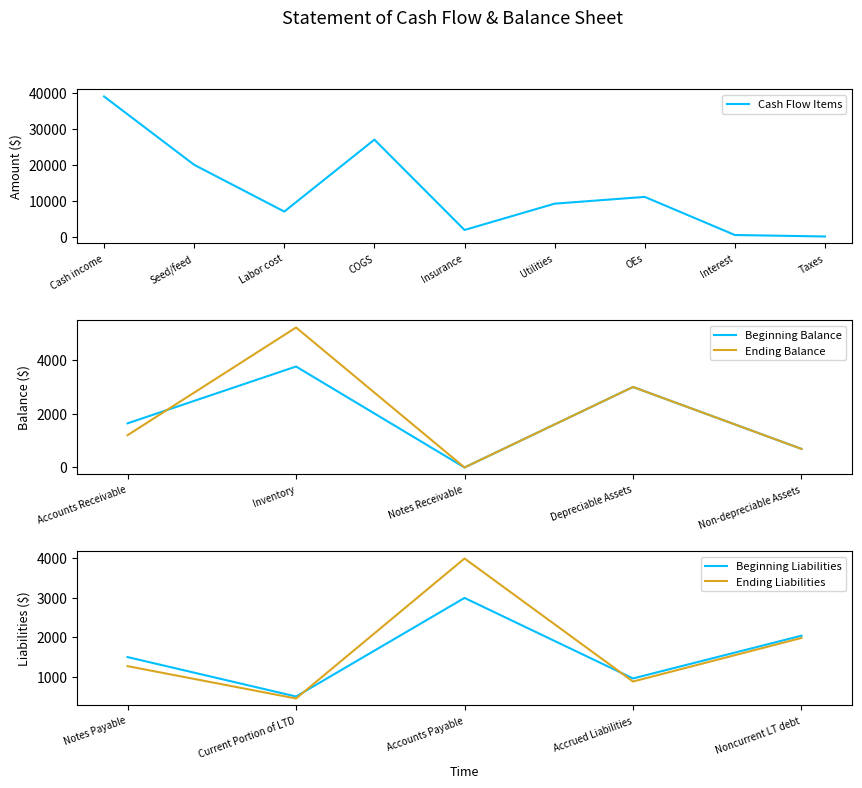

Between Depreciable Assets and Non-depreciable Assets, which series saw the biggest shift?

Beginning Balance